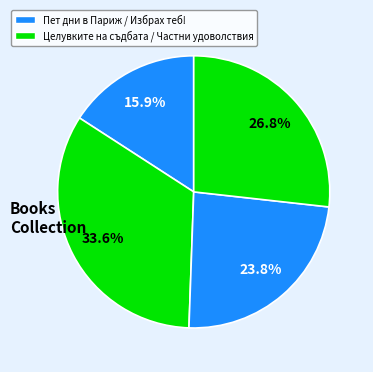

How many slices are in this pie chart?

4